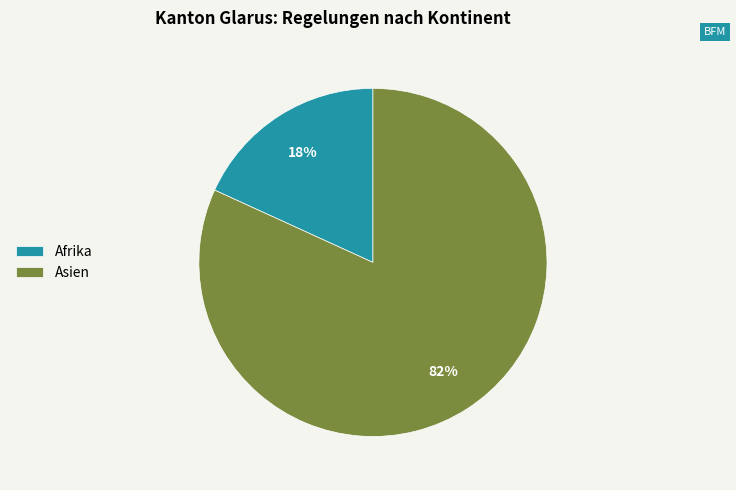

Count the number of slices in the pie.

2